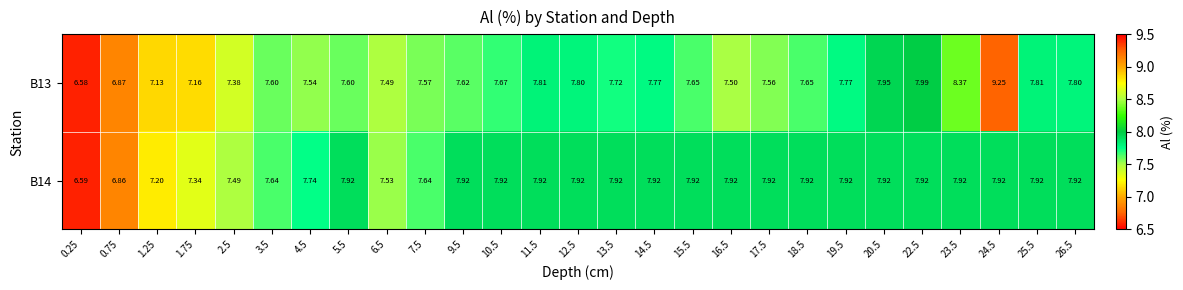

Is the value of B13 at 1.75 greater than the value of B14 at 24.5?

No